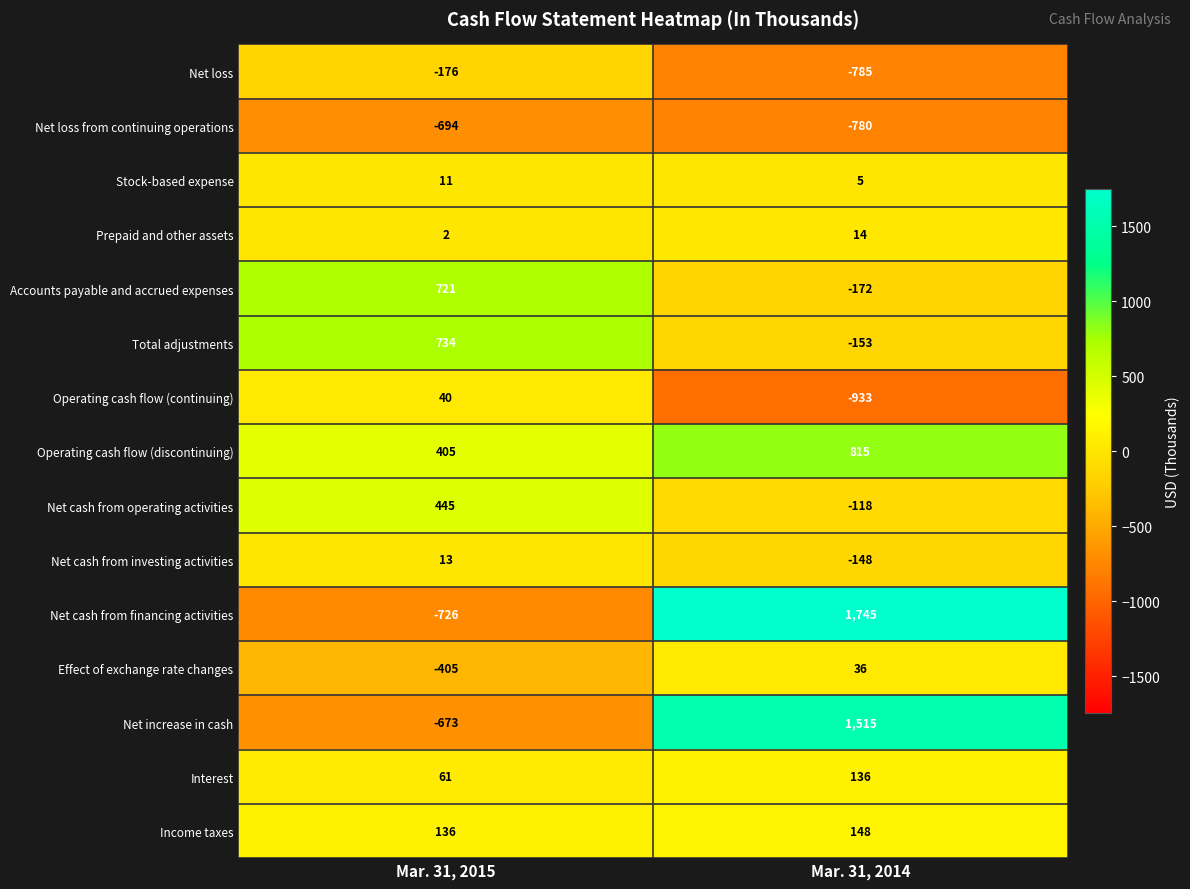

Between Mar. 31, 2015 and Mar. 31, 2014, which series saw the biggest shift?

Net cash from financing activities